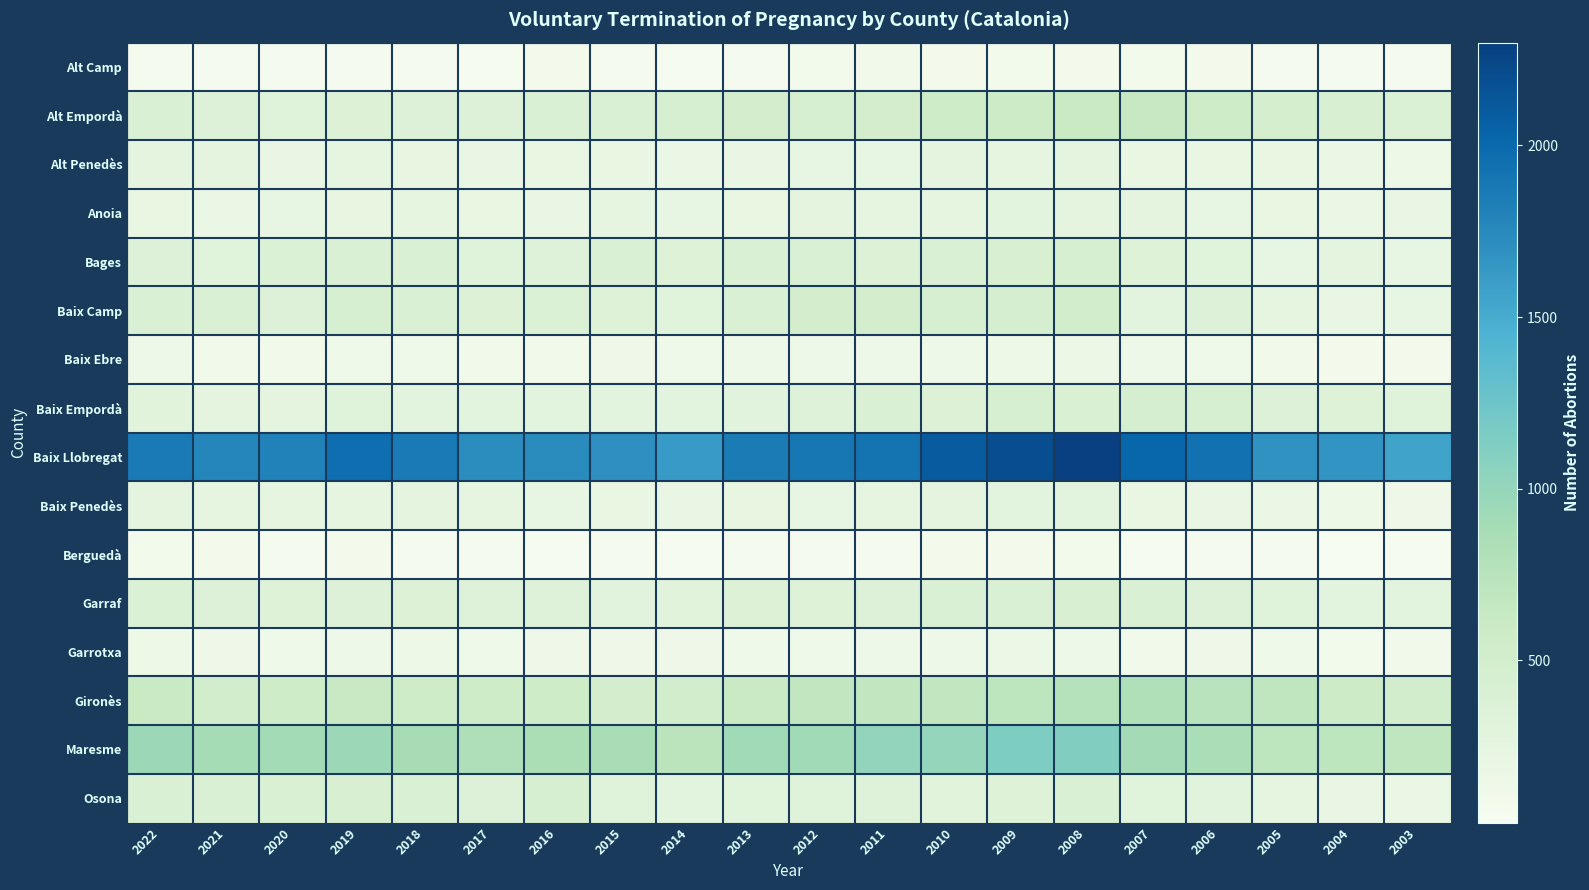

What is the minimum value shown in the chart?

28